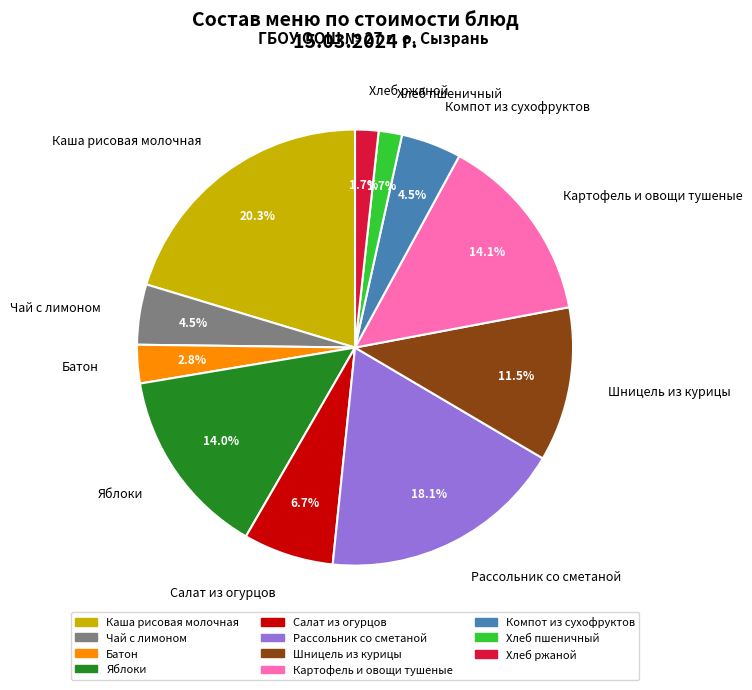

How much of the chart is everything except Компот из сухофруктов?

95.5%